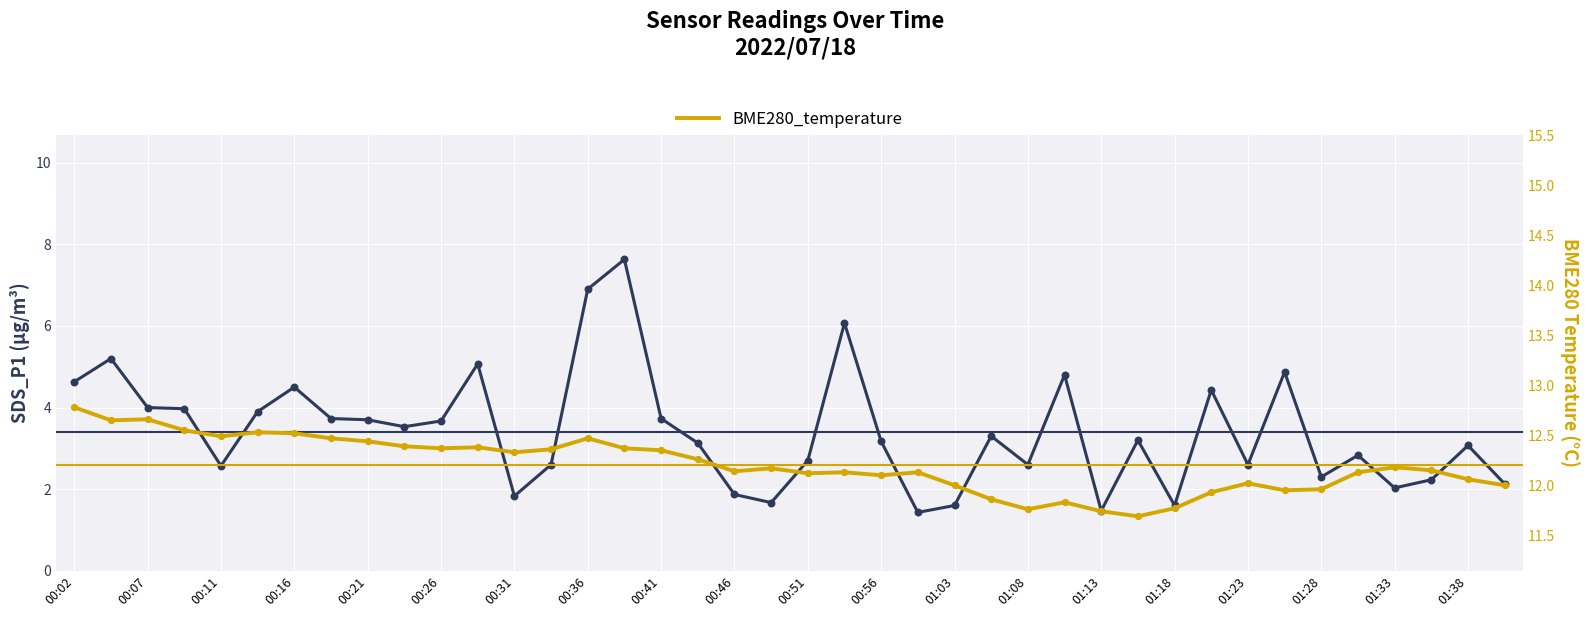

Is the value of BME280_temperature at 00:26 greater than the value of SDS_P1 at 00:41?

Yes